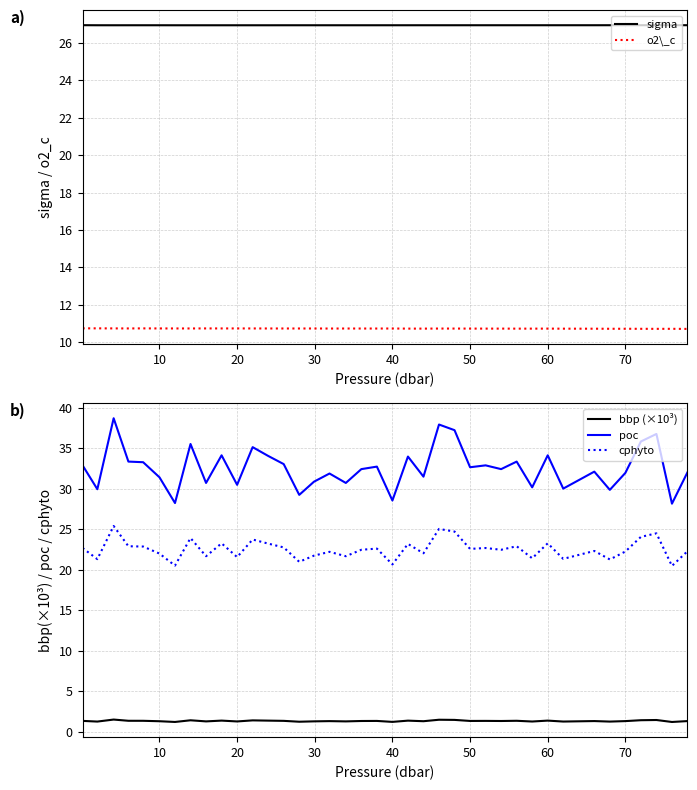

True or false: sigma has a value of 36.1 at 40.

False